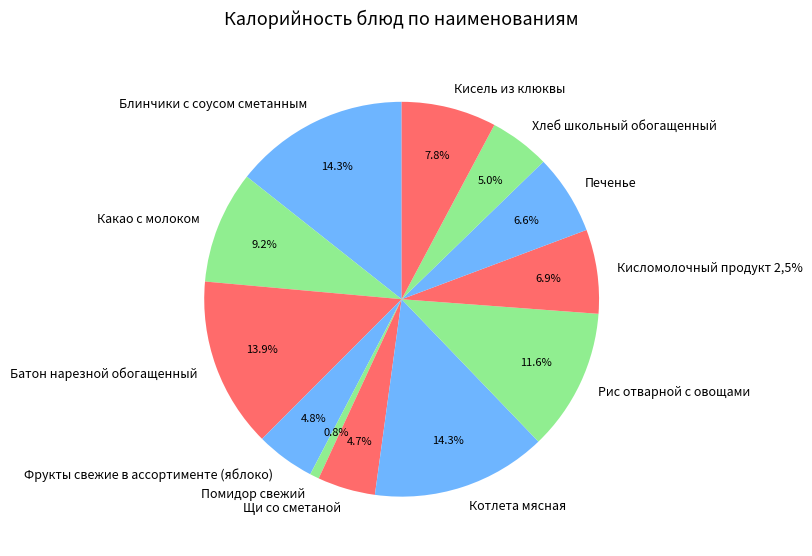

To the nearest percent, what is the average slice percentage?

8%